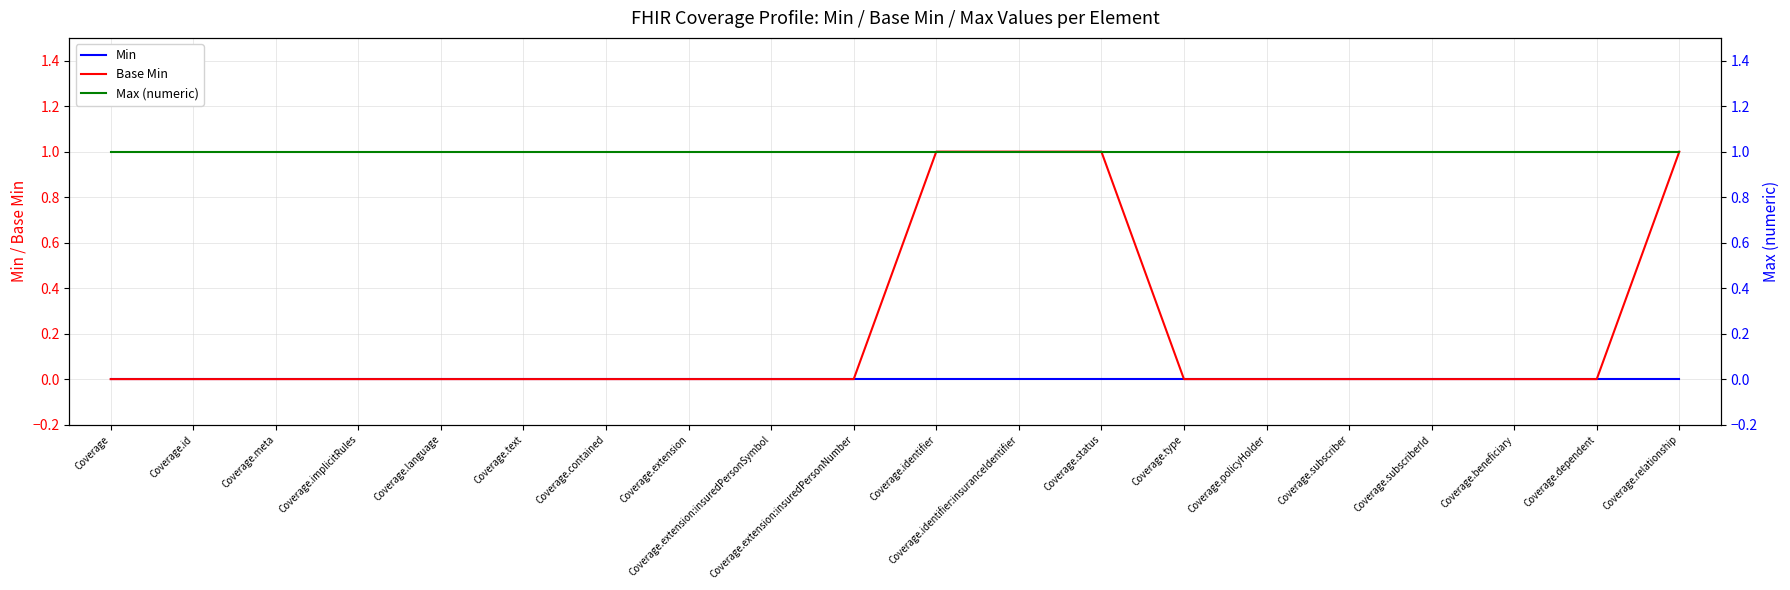

What is the label of the 14th point from the left?

Coverage.type